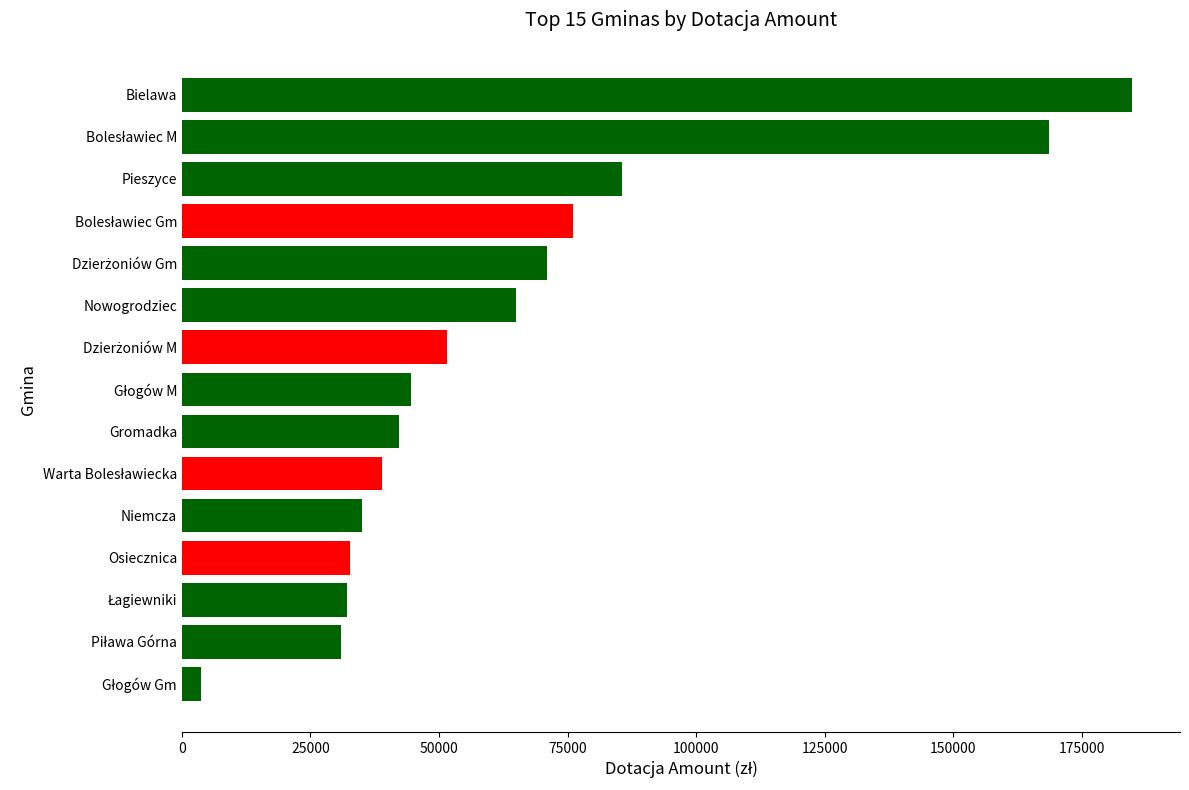

Between Bielawa and Gromadka, which is larger?

Bielawa